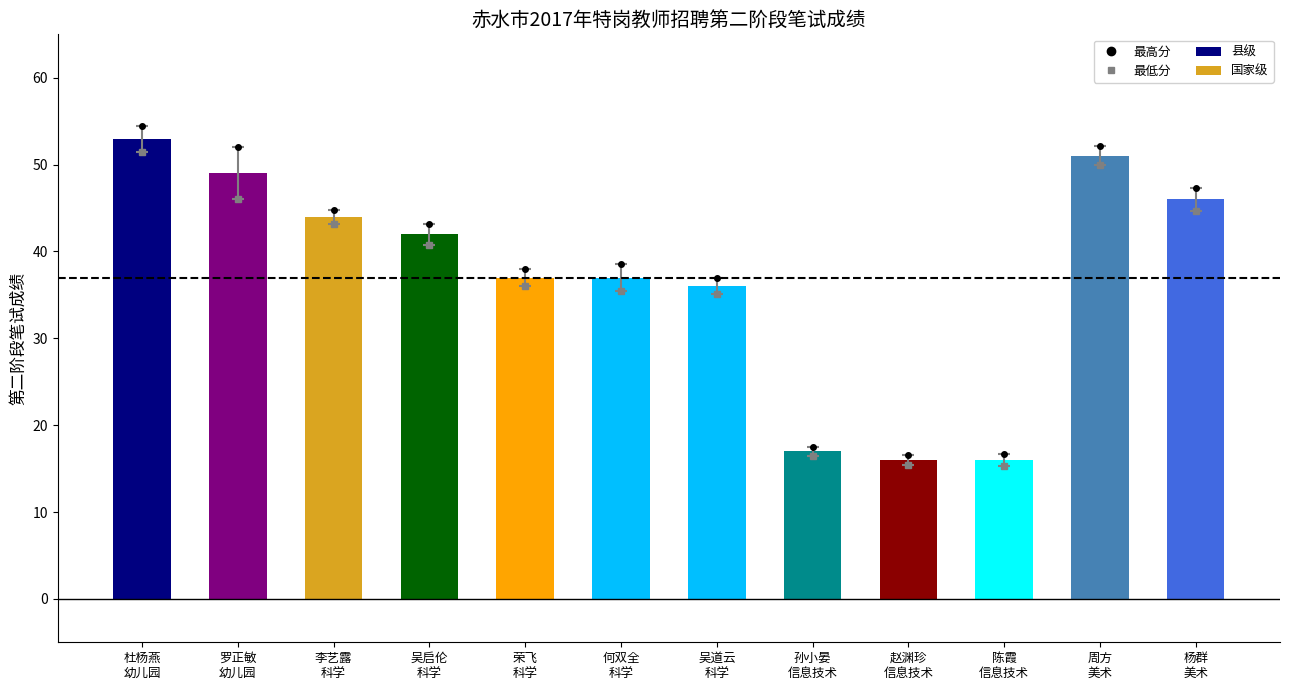

What is the minimum value shown in the chart?

16